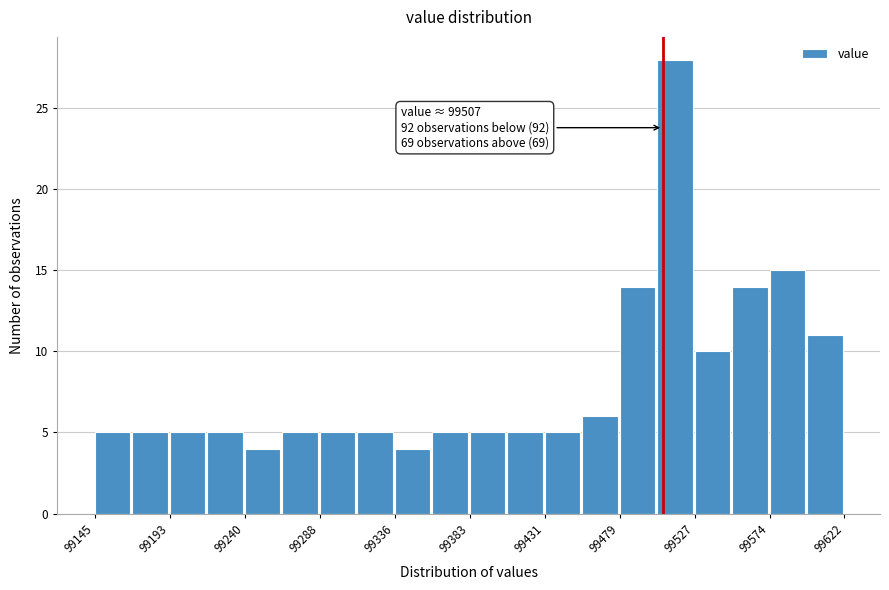

Over which range of the x-axis is the bar tallest?

99505 to 99525